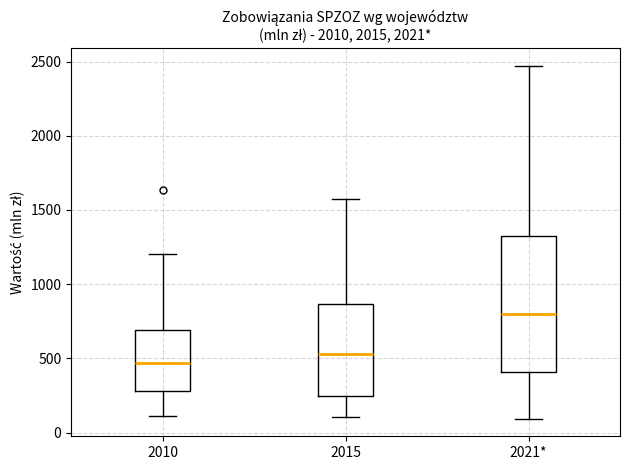

Where is the lower edge of the box for 2015 on the y-axis? The values are not printed on the chart, so give them approximately, as read against the axis.

250